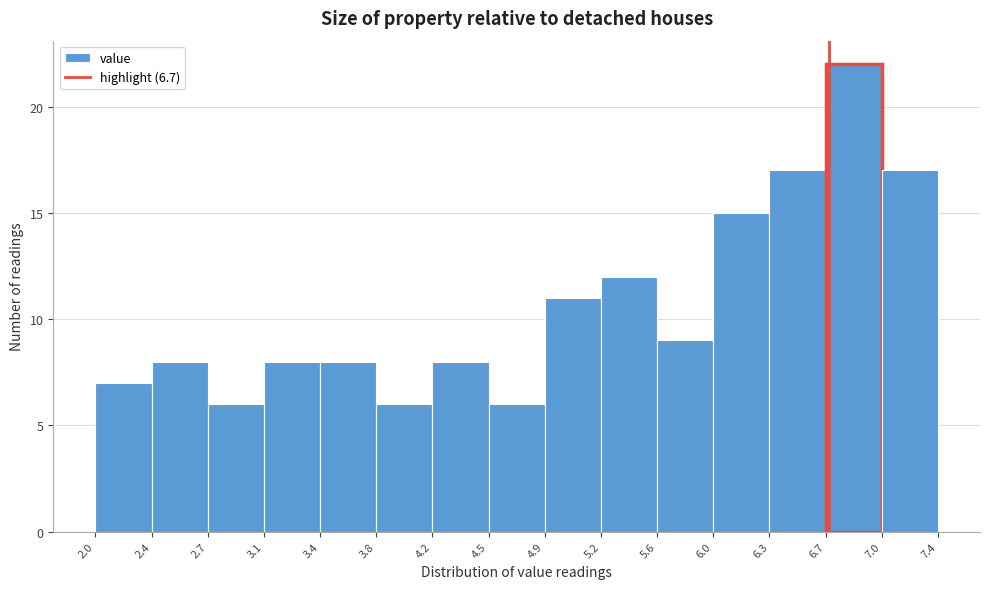

Over which range of the x-axis is the bar tallest?

6.7 to 7.0